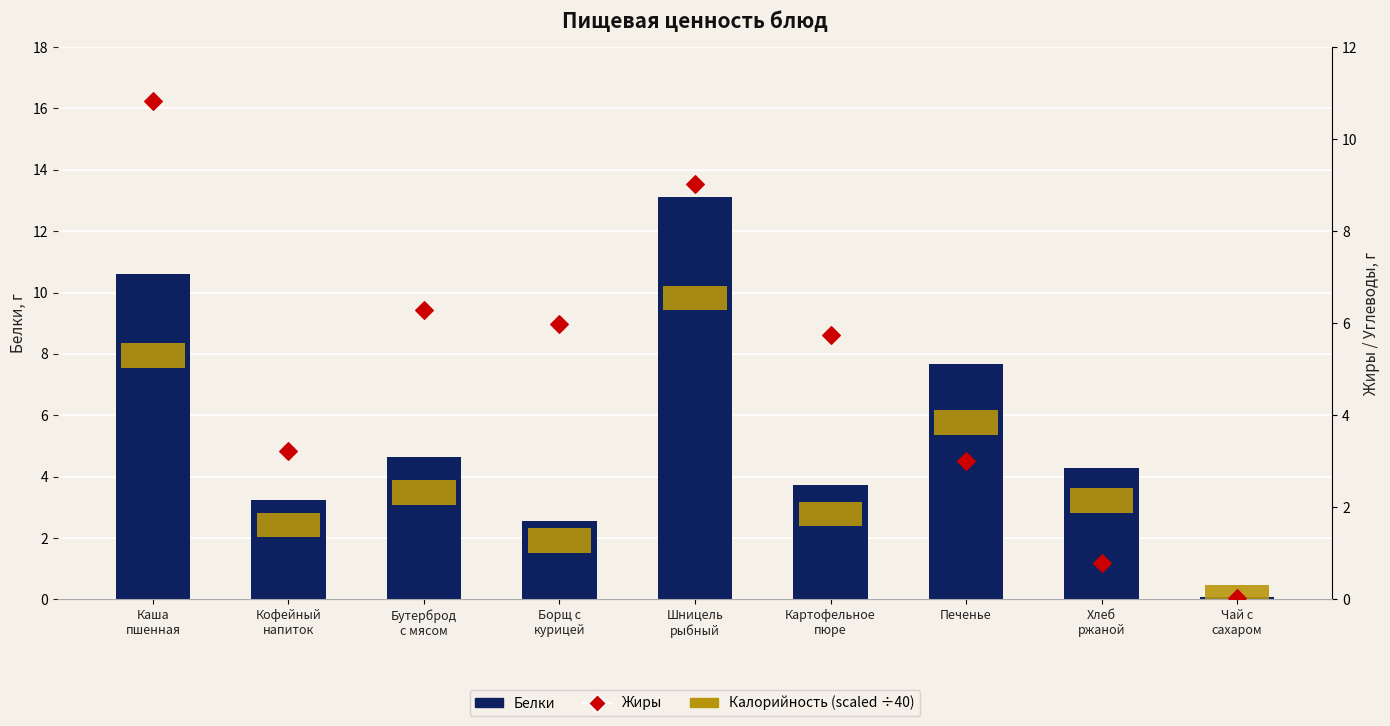

Which series has the largest Y range (max minus min)?

Белки